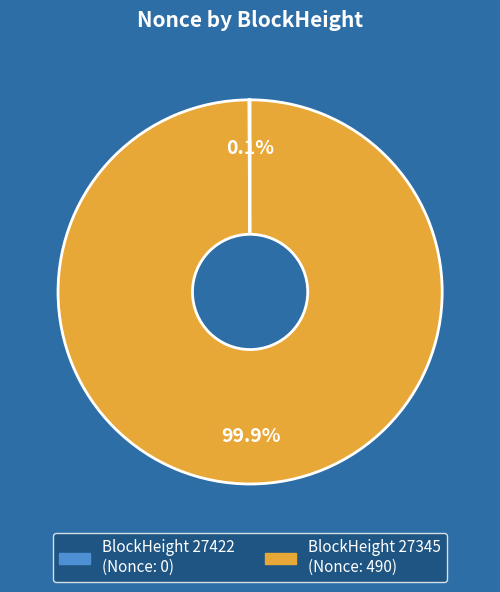

Does any single category account for the majority?

Yes